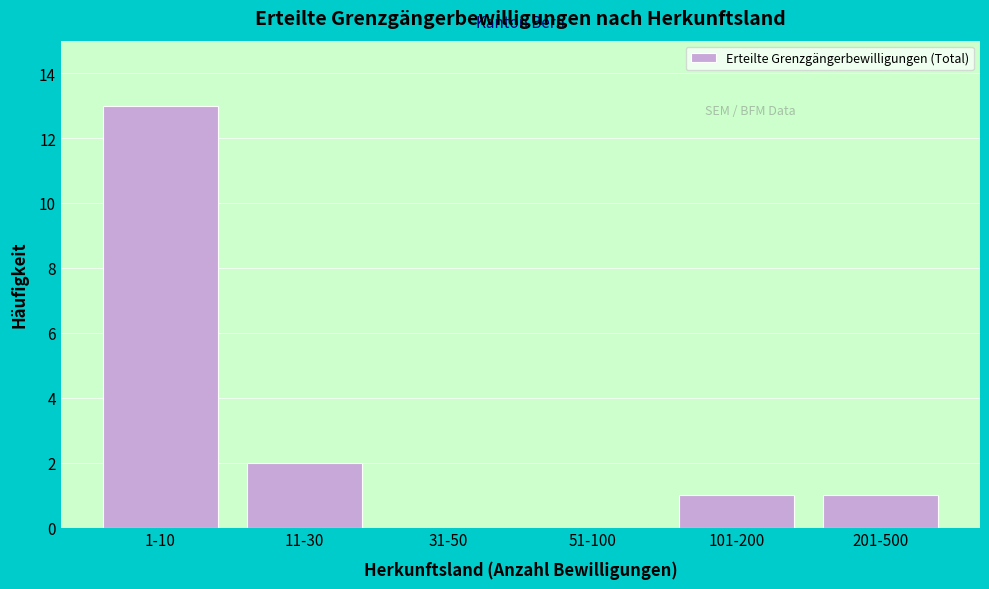

Reading left to right, transcribe all the data shown in this chart.

1-10=13	11-30=2	31-50=0	51-100=0	101-200=1	201-500=1